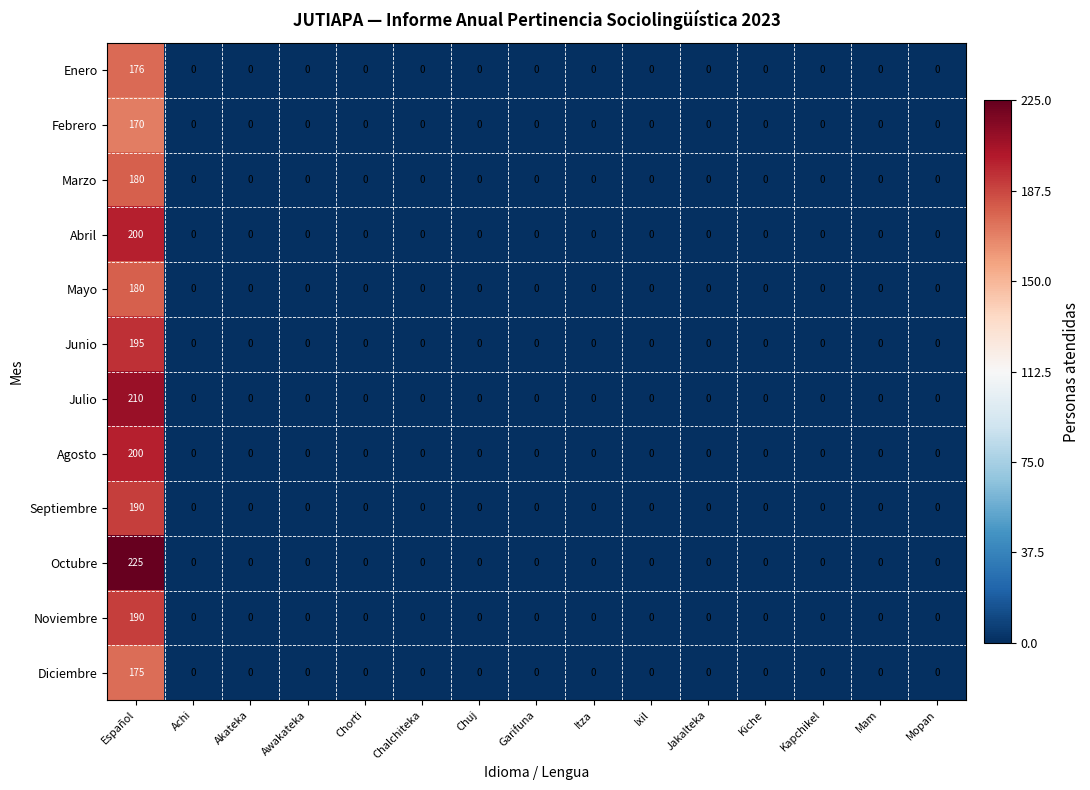

At which category is the sum across all series the highest?

Español